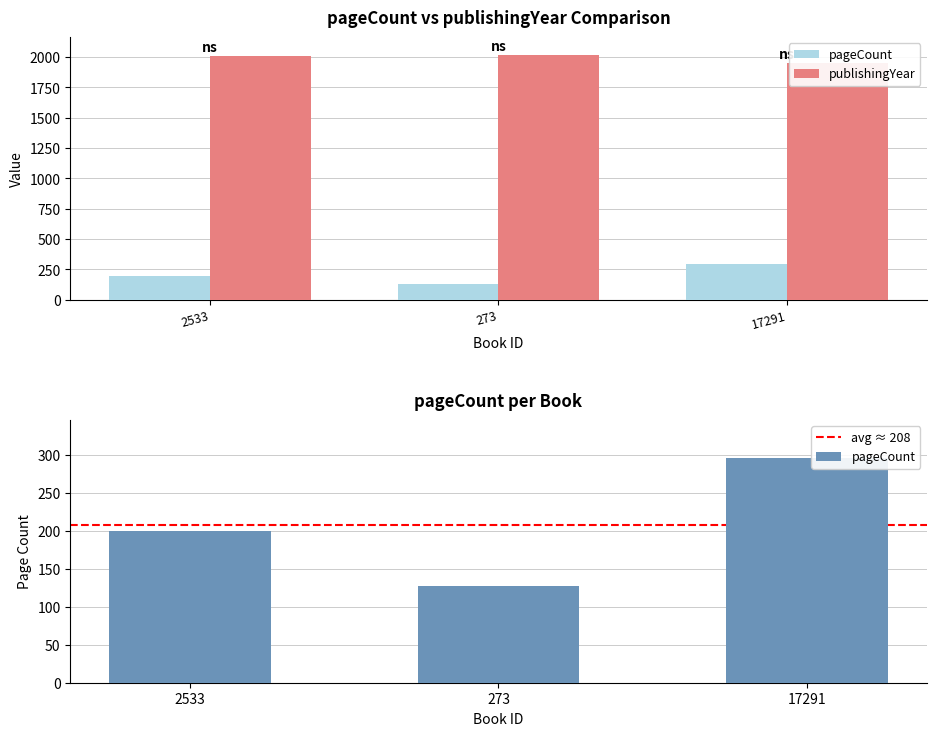

Which series has the widest spread of values?

pageCount